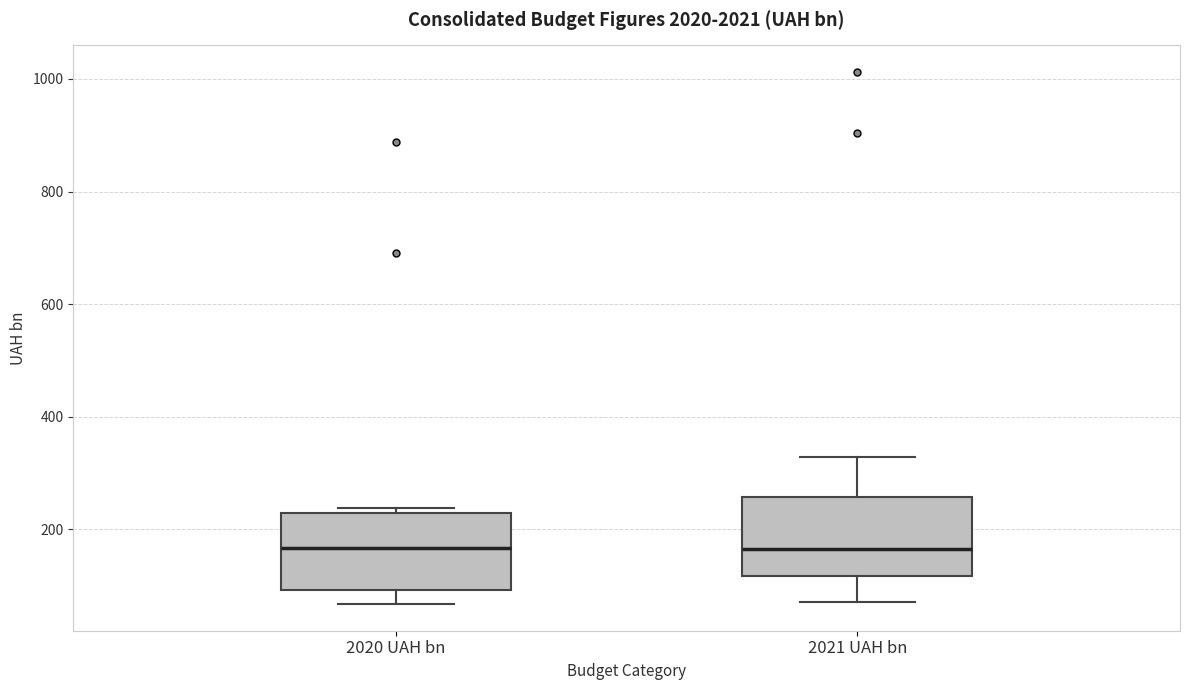

Reading left to right, read every box against the y-axis: the position of its median line, the range the box covers, and the ends of its whiskers. The values are not printed on the chart, so give them approximately, as read against the axis.

2020 UAH bn: median 160, box 100 to 220, whiskers 60 to 240
2021 UAH bn: median 160, box 120 to 260, whiskers 80 to 320